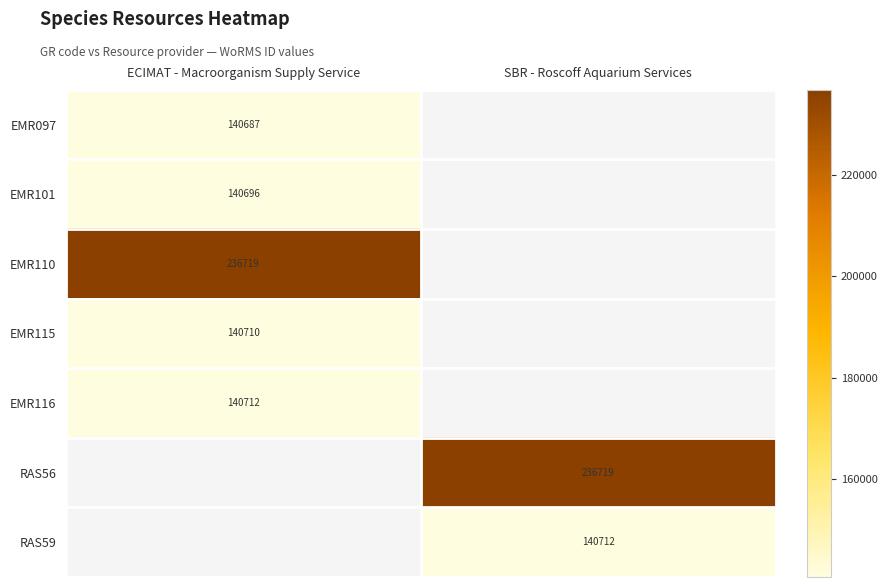

Between ECIMAT - Macroorganism Supply Service and SBR - Roscoff Aquarium Services, which is larger?

SBR - Roscoff Aquarium Services